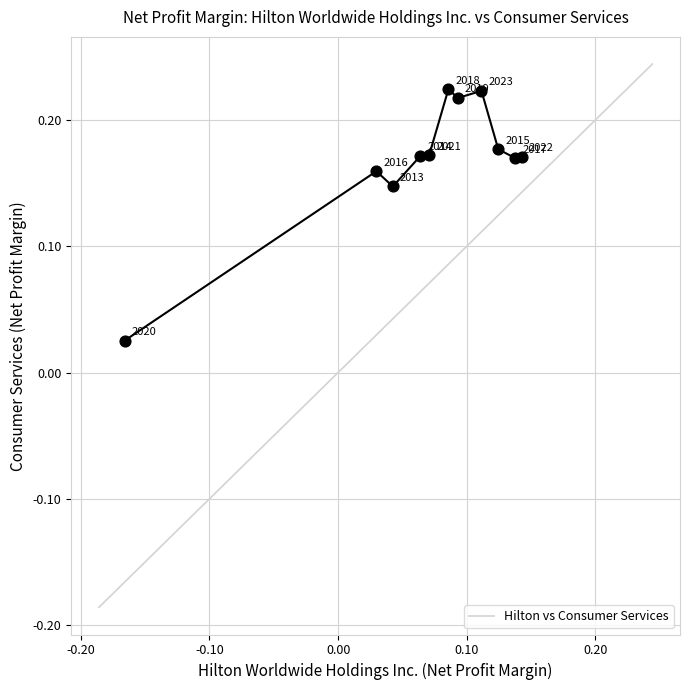

What is the range of X values (max minus min)?

0.3